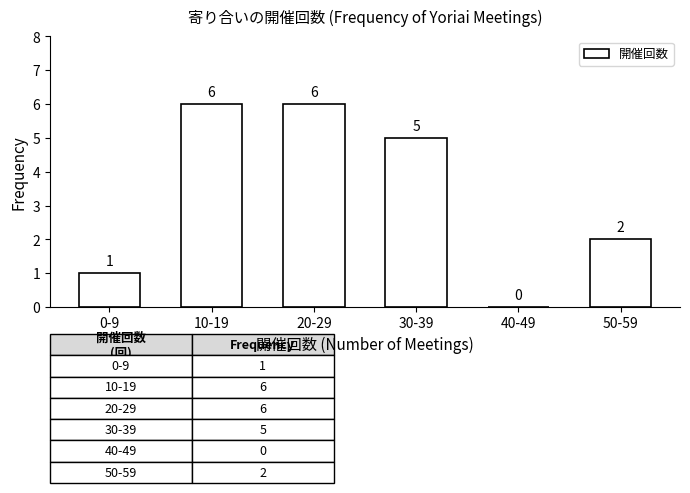

Reading left to right, transcribe all the data shown in this chart.

0-9=1	10-19=6	20-29=6	30-39=5	40-49=0	50-59=2